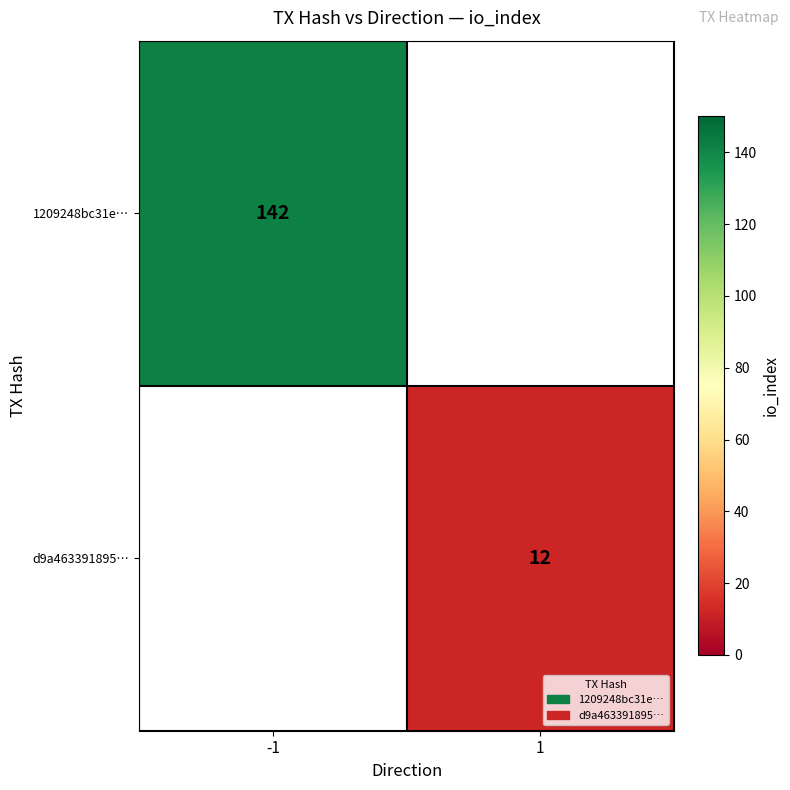

At how many categories does at least one series exceed 25?

1